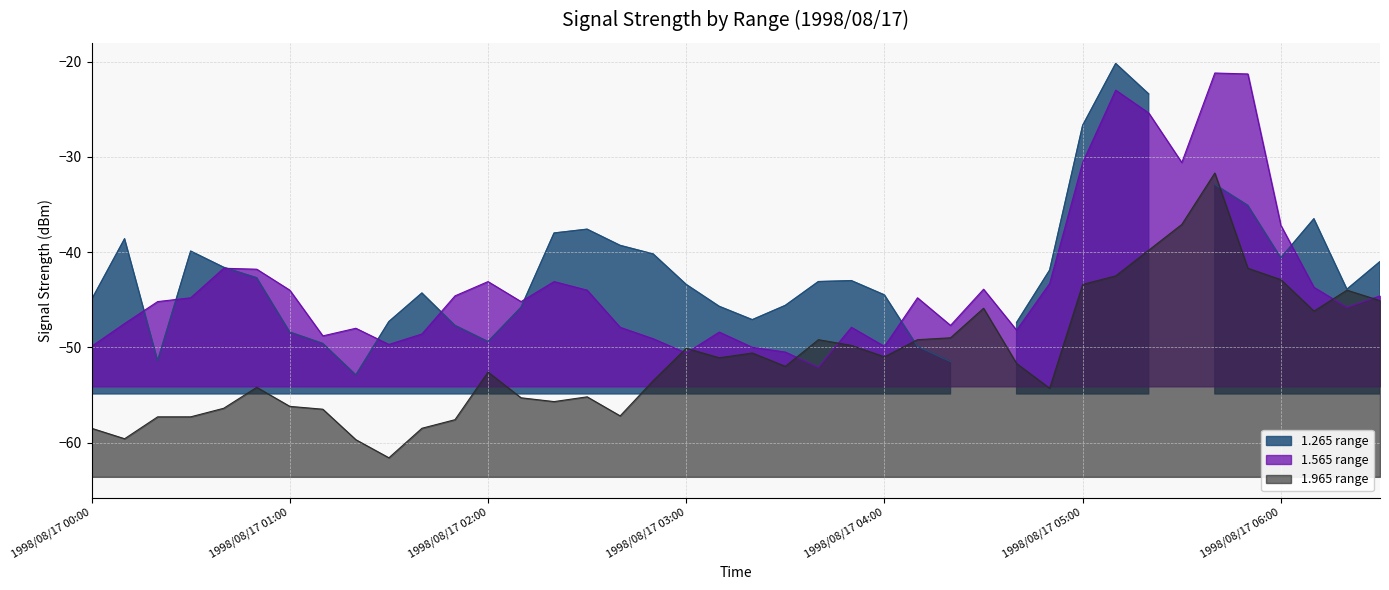

How many intersections are there between 1.565 range and 1.965 range?

6